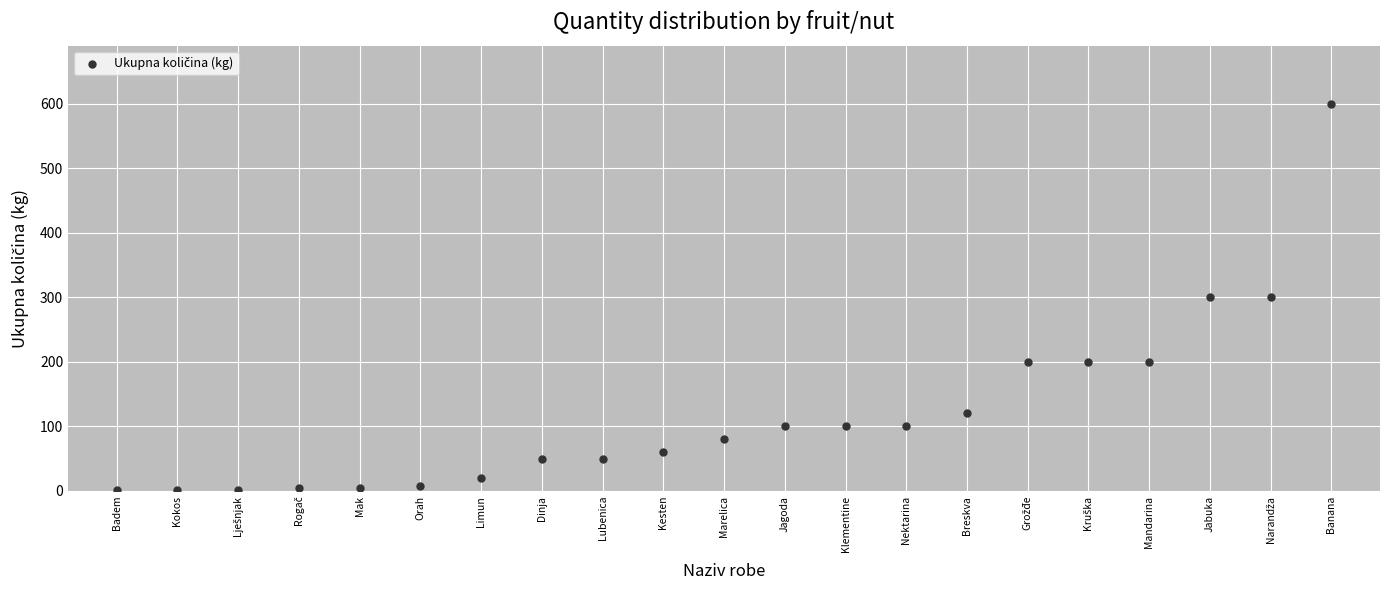

What is the range of Y values (max minus min)?

598